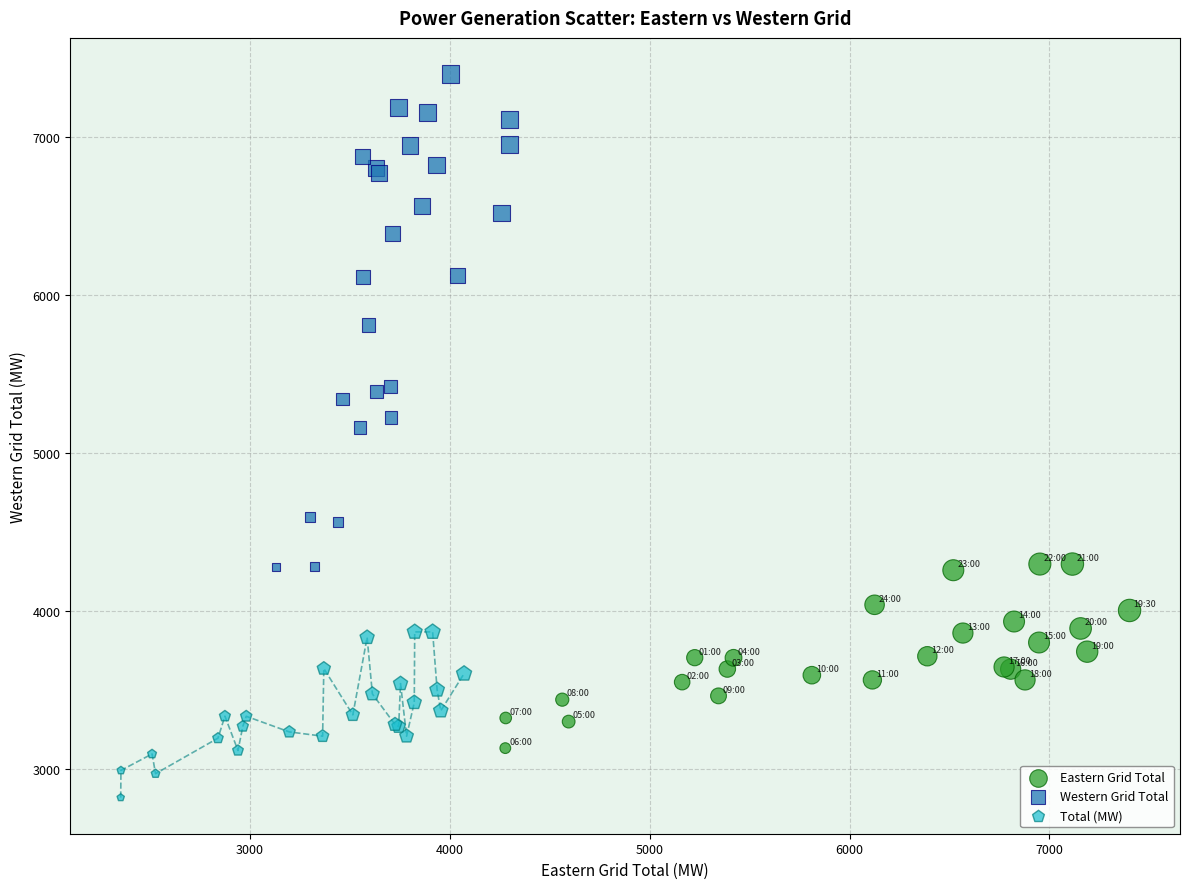

What are all the series names shown in the legend?

Eastern Grid Total, Western Grid Total, Total (MW)